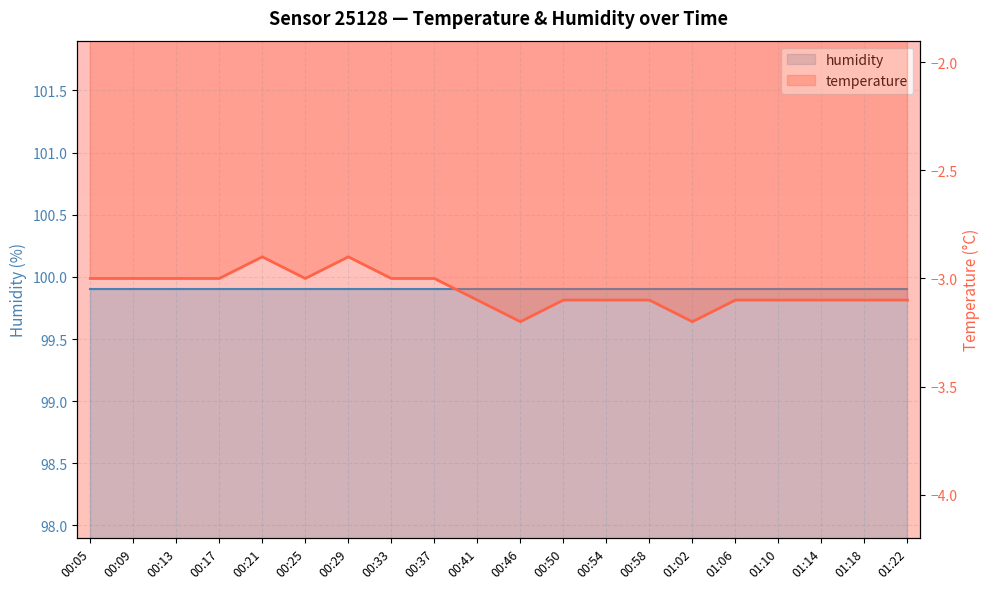

The chart shows a value of -0.6 at 00:54. True or false?

False